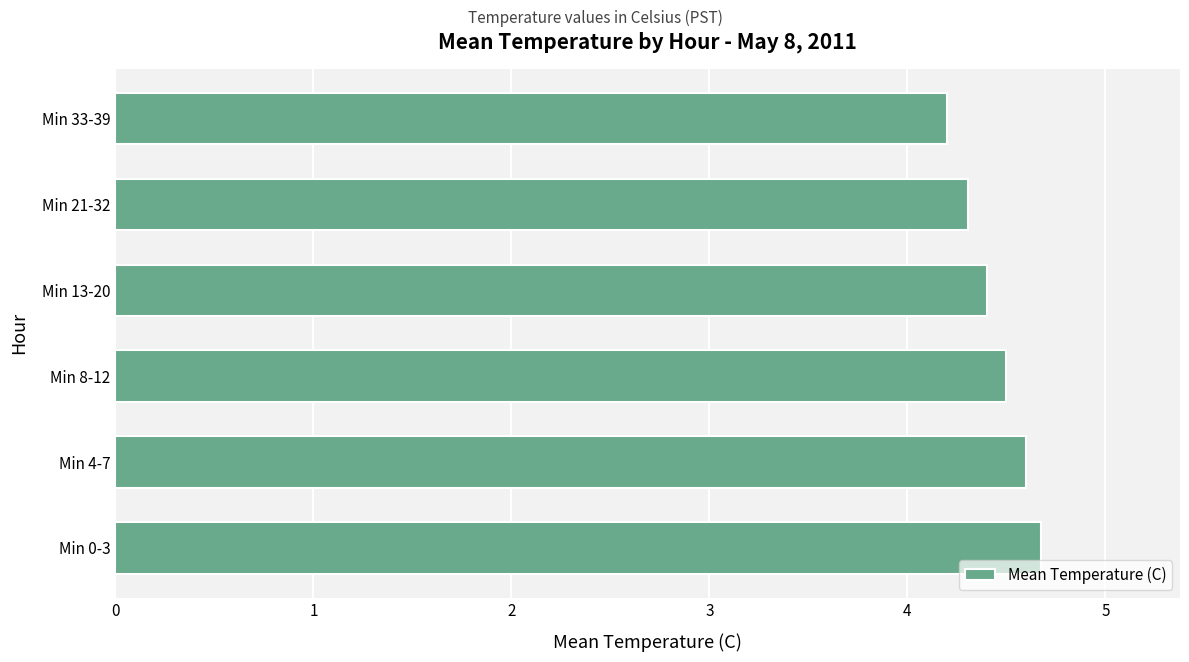

Reading top to bottom, what are all the values shown in this chart?

Min 33-39=4.2	Min 21-32=4.3	Min 13-20=4.4	Min 8-12=4.5	Min 4-7=4.6	Min 0-3=4.7